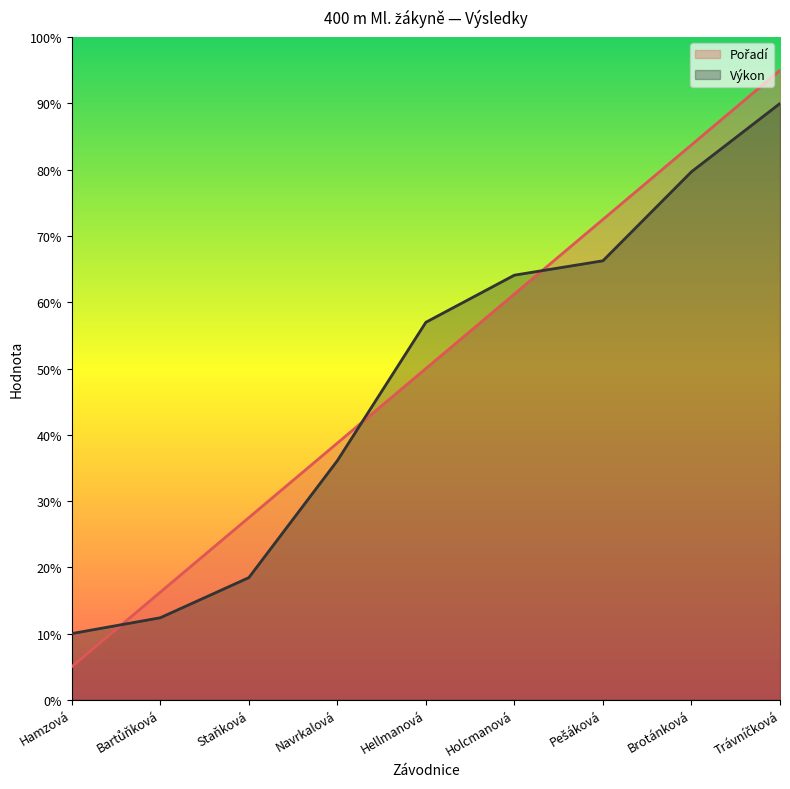

What is the label of the 2nd point from the left?

Bartůňková